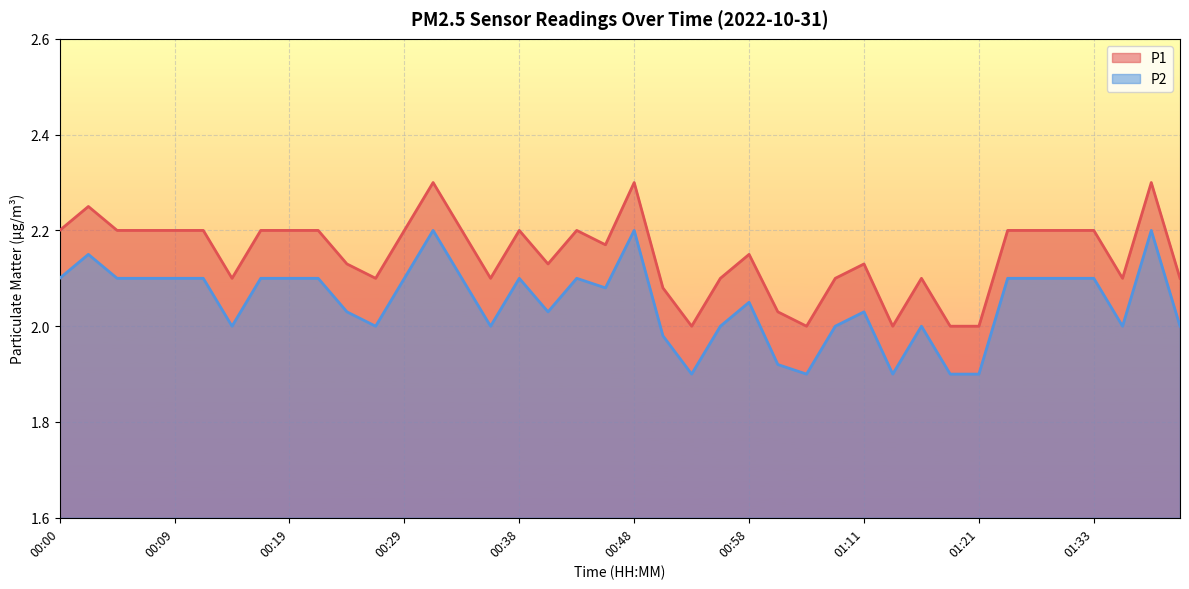

True or false: P2 and P1 cross at least once.

False